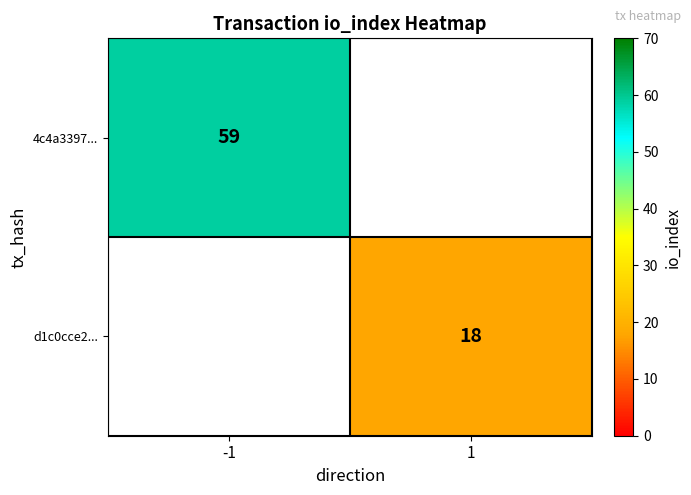

Is it true that 4c4a3397... equals 59 at -1?

True